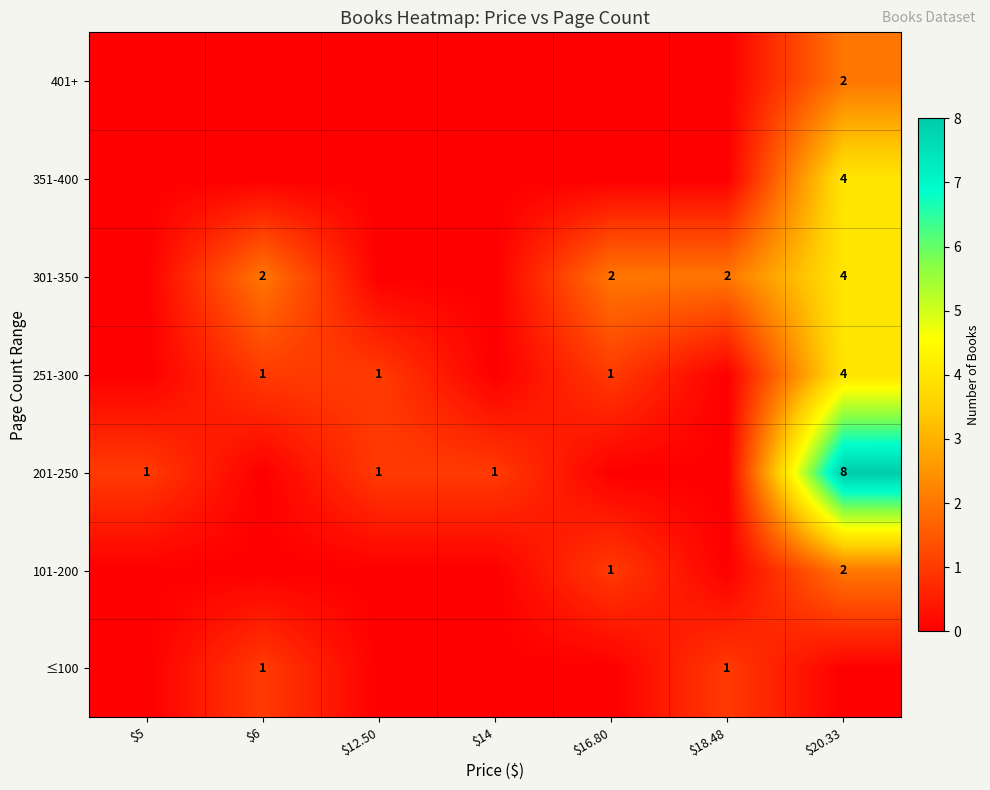

True or false: 351-400 has a value of 4 at $20.33.

True